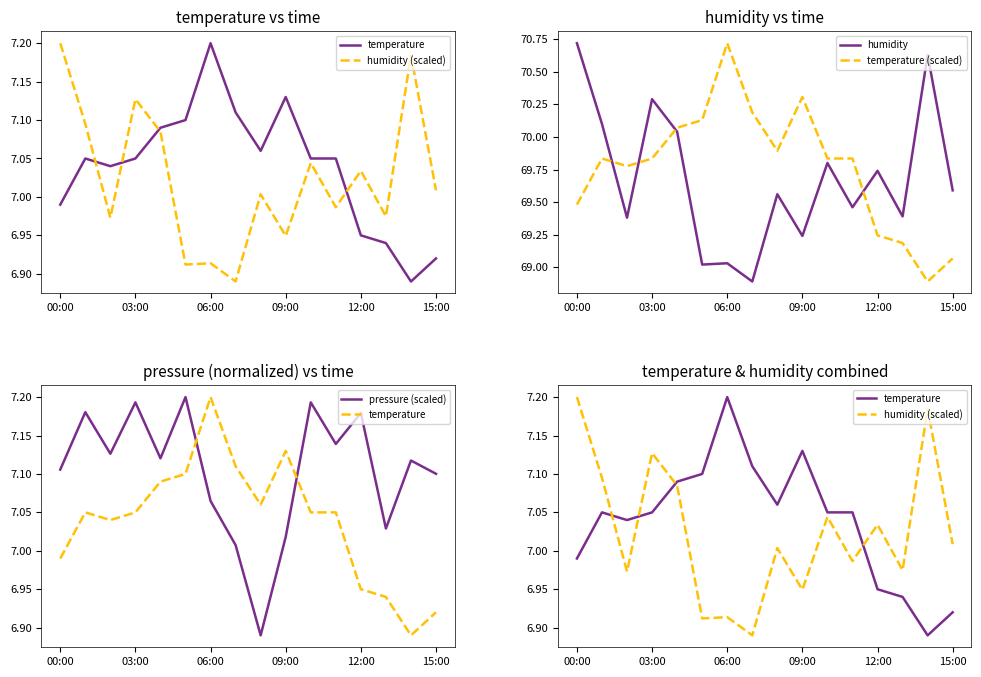

The pressure (scaled) series shows 11.4 at 13. True or false?

False